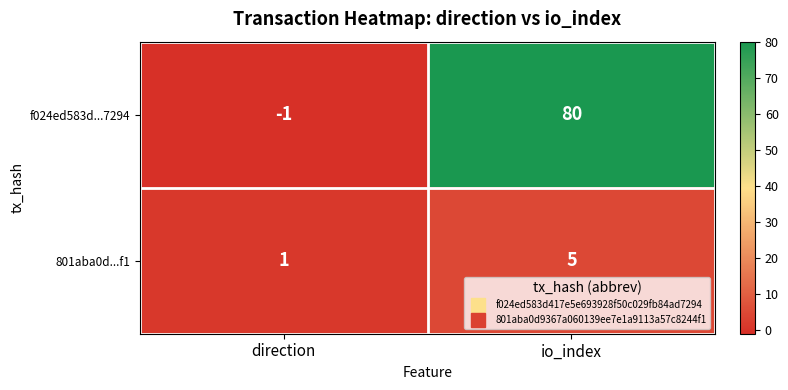

Which series changed the most between direction and io_index?

f024ed583d...7294